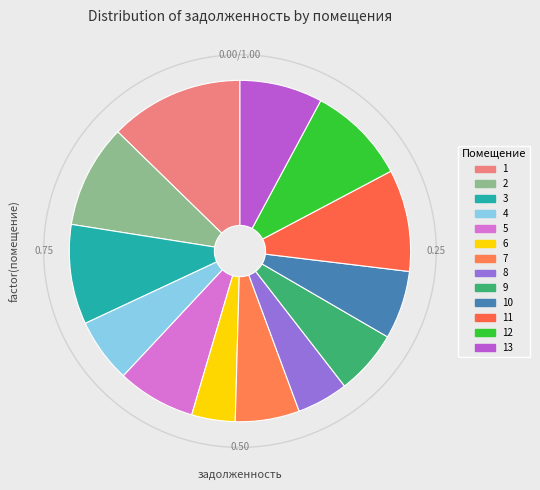

Between 1 and 8, which is larger?

1